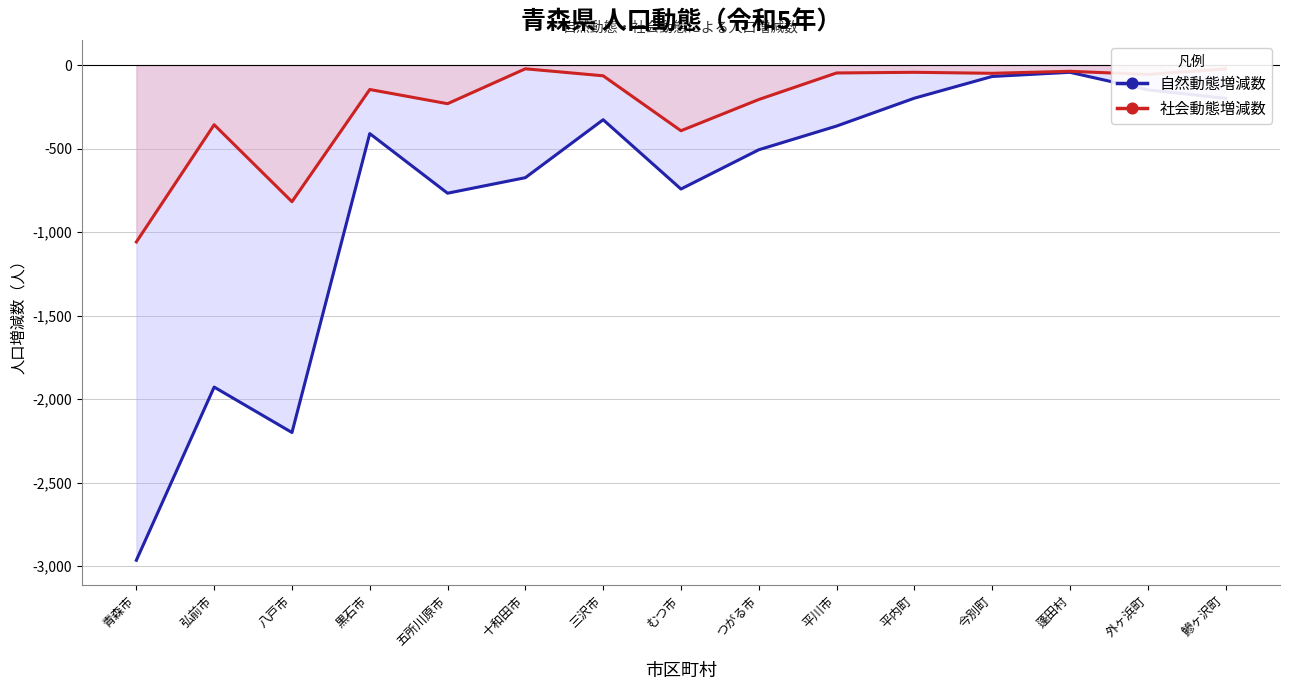

Between むつ市 and 鰺ヶ沢町, which series saw the biggest shift?

自然動態増減数